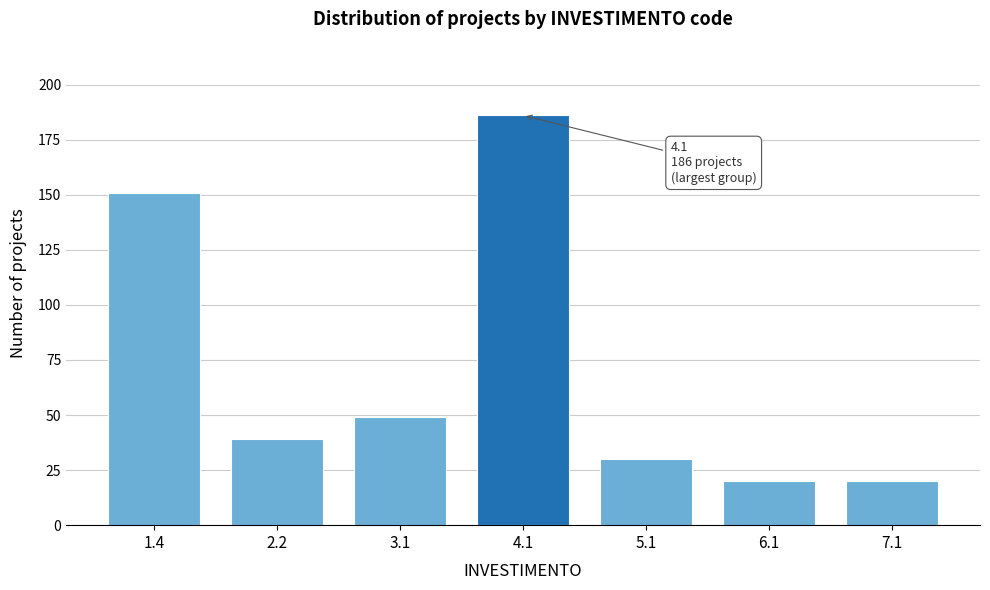

Reading left to right, transcribe all the data shown in this chart.

151	39	49	186	30	20	20